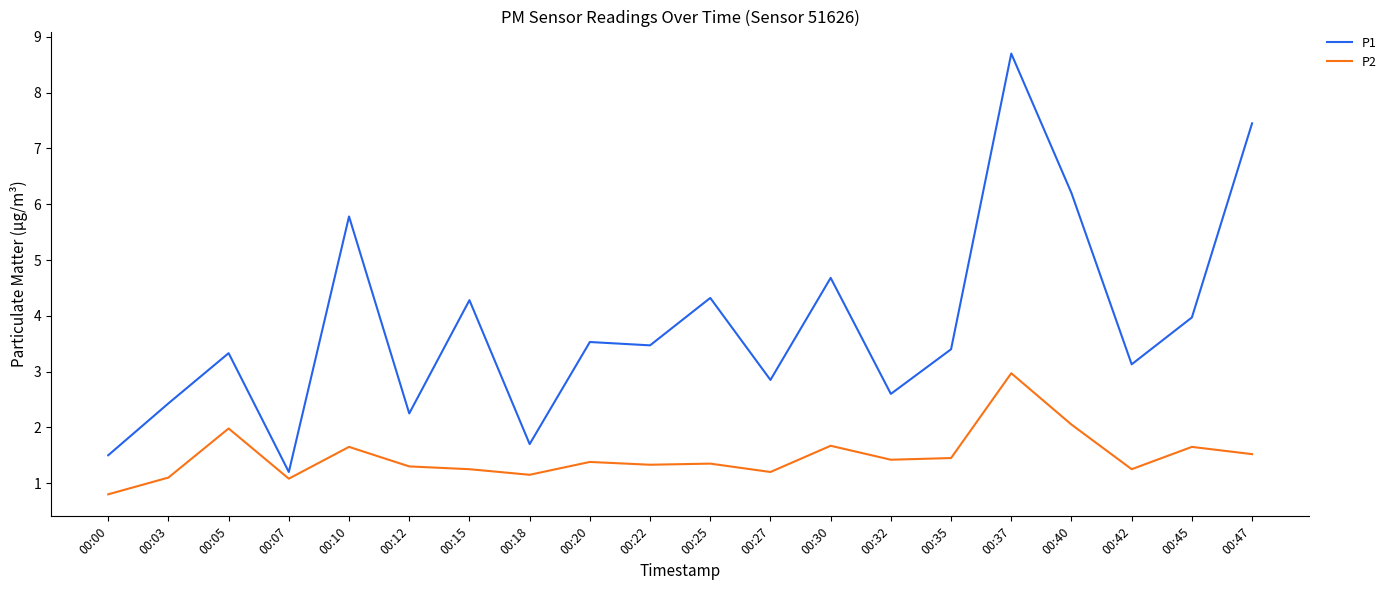

At which label does P2 first exceed 1?

00:03